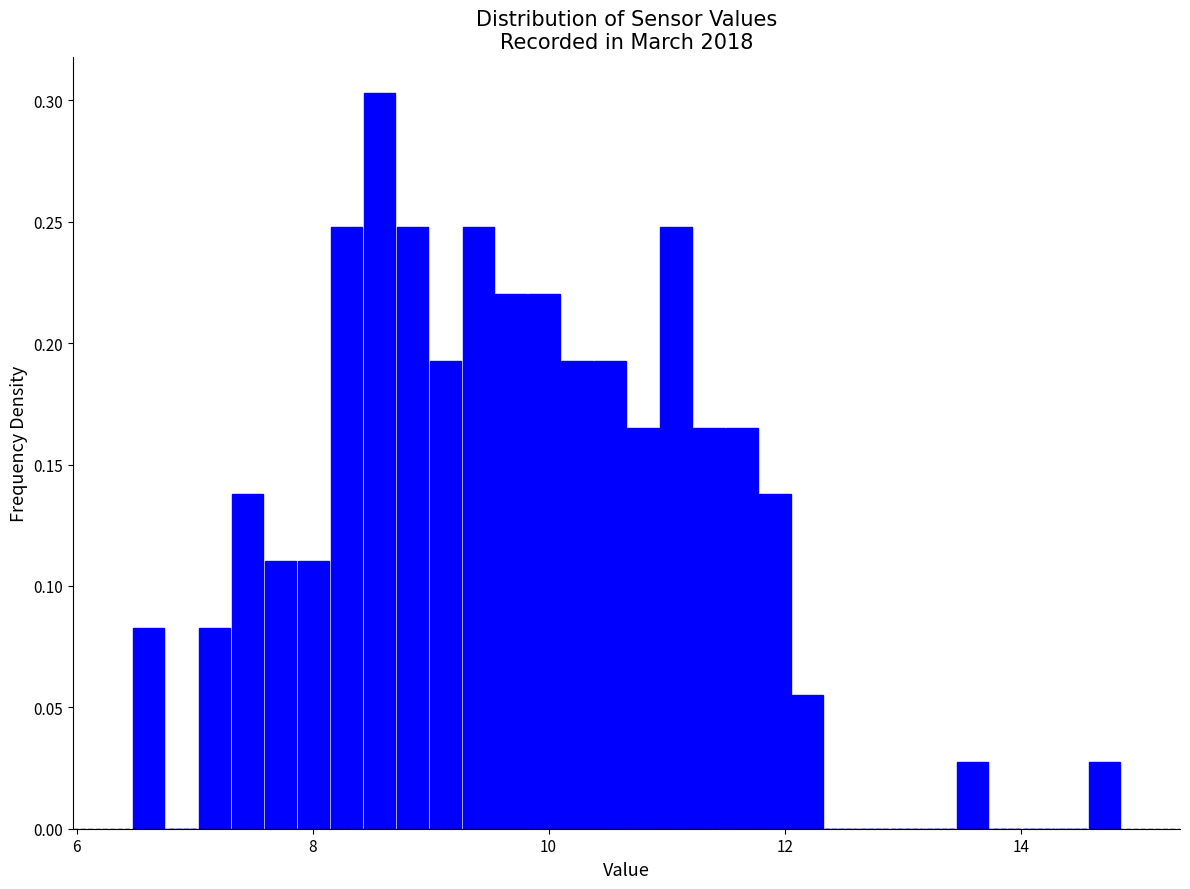

Around what value on the x-axis is the tallest bar? Give the approximate position of its centre, as read against the axis.

8.6